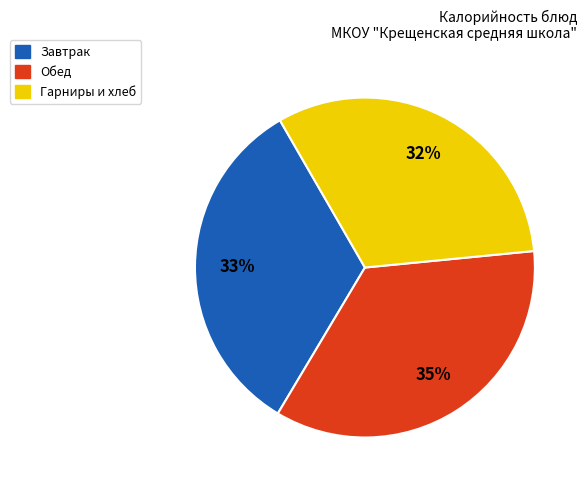

What percentage is the Обед slice, to the nearest percent?

35%